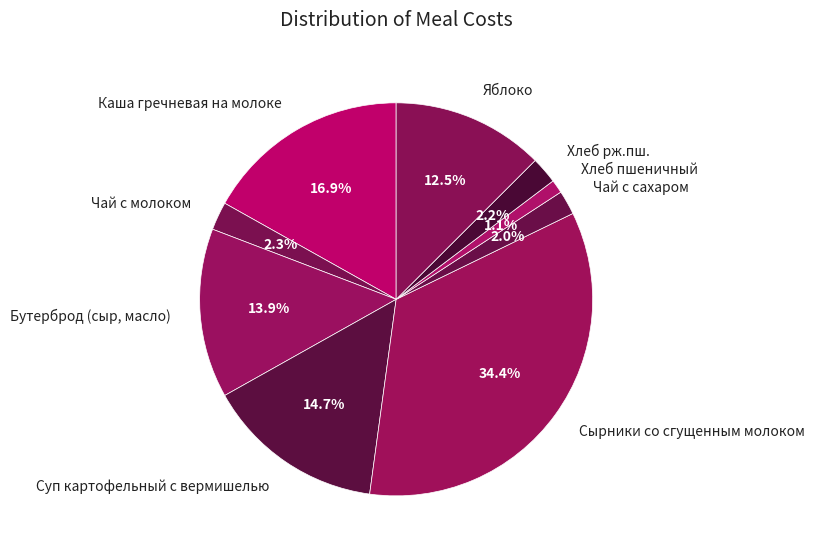

Count the number of slices in the pie.

9